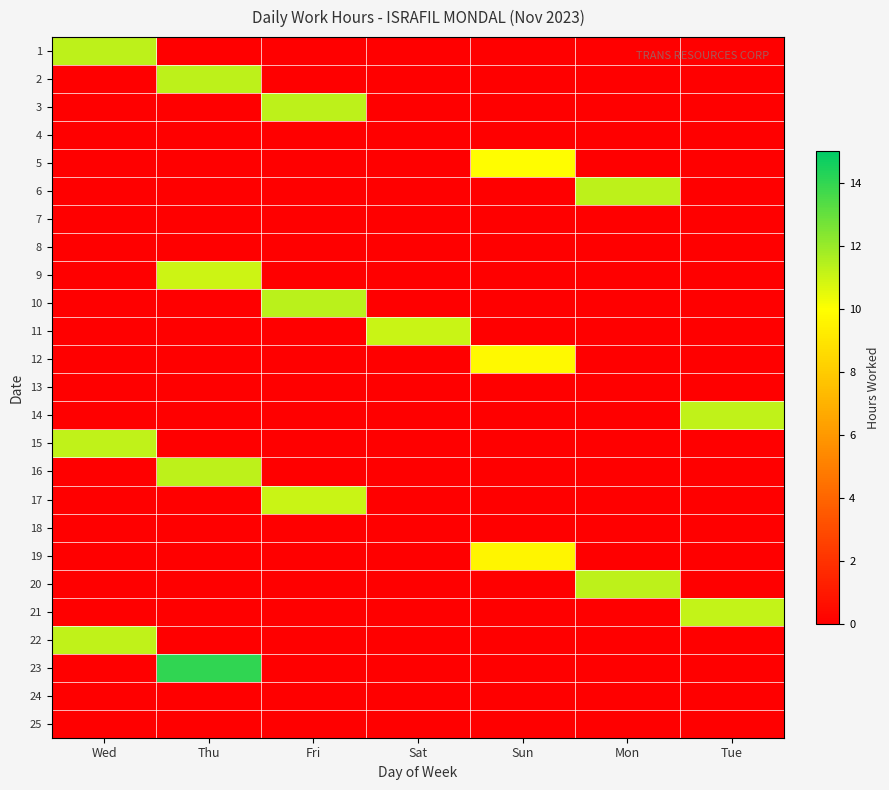

At which category is the sum across all series the highest?

Thu